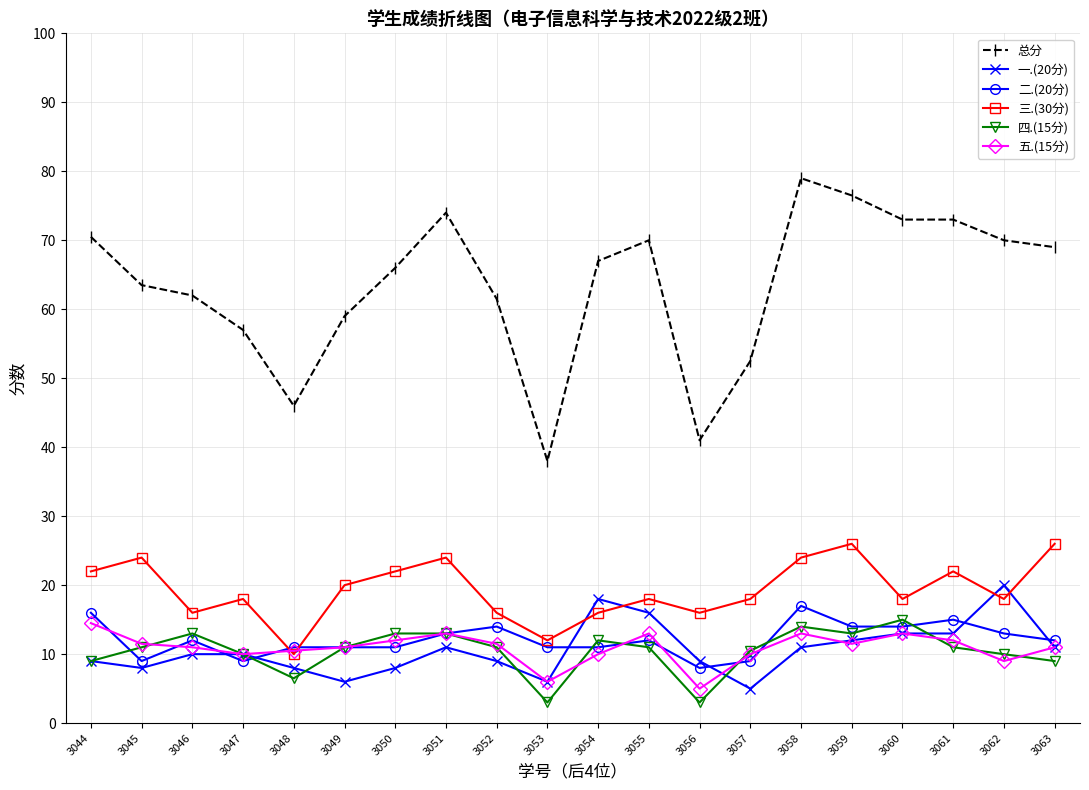

Reading left to right, list all the values displayed in this chart.

总分: 70.5	63.5	62.0	57.0	46.0	59.0	66.0	74.0	61.5	38.0	67.0	70.0	41.0	52.5	79.0	76.5	73.0	73.0	70.0	69.0
一.(20分): 9.0	8.0	10.0	10.0	8.0	6.0	8.0	11.0	9.0	6.0	18.0	16.0	9.0	5.0	11.0	12.0	13.0	13.0	20.0	11.0
二.(20分): 16.0	9.0	12.0	9.0	11.0	11.0	11.0	13.0	14.0	11.0	11.0	12.0	8.0	9.0	17.0	14.0	14.0	15.0	13.0	12.0
三.(30分): 22.0	24.0	16.0	18.0	10.0	20.0	22.0	24.0	16.0	12.0	16.0	18.0	16.0	18.0	24.0	26.0	18.0	22.0	18.0	26.0
四.(15分): 9.0	11.0	13.0	10.0	6.5	11.0	13.0	13.0	11.0	3.0	12.0	11.0	3.0	10.5	14.0	13.0	15.0	11.0	10.0	9.0
五.(15分): 14.5	11.5	11.0	10.0	10.5	11.0	12.0	13.0	11.5	6.0	10.0	13.0	5.0	10.0	13.0	11.5	13.0	12.0	9.0	11.0